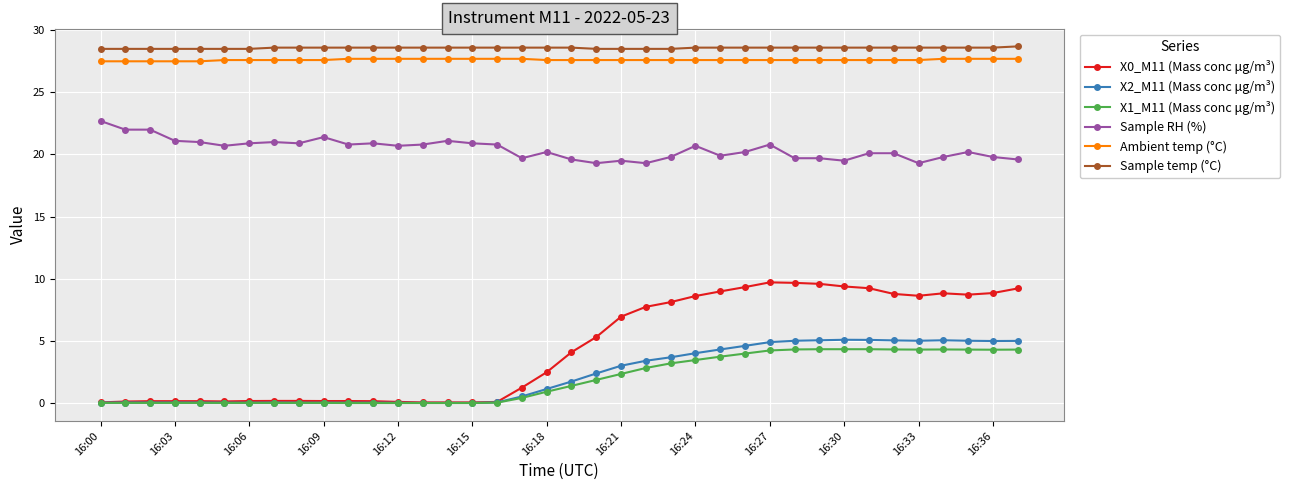

How many distinct data groups are displayed?

6